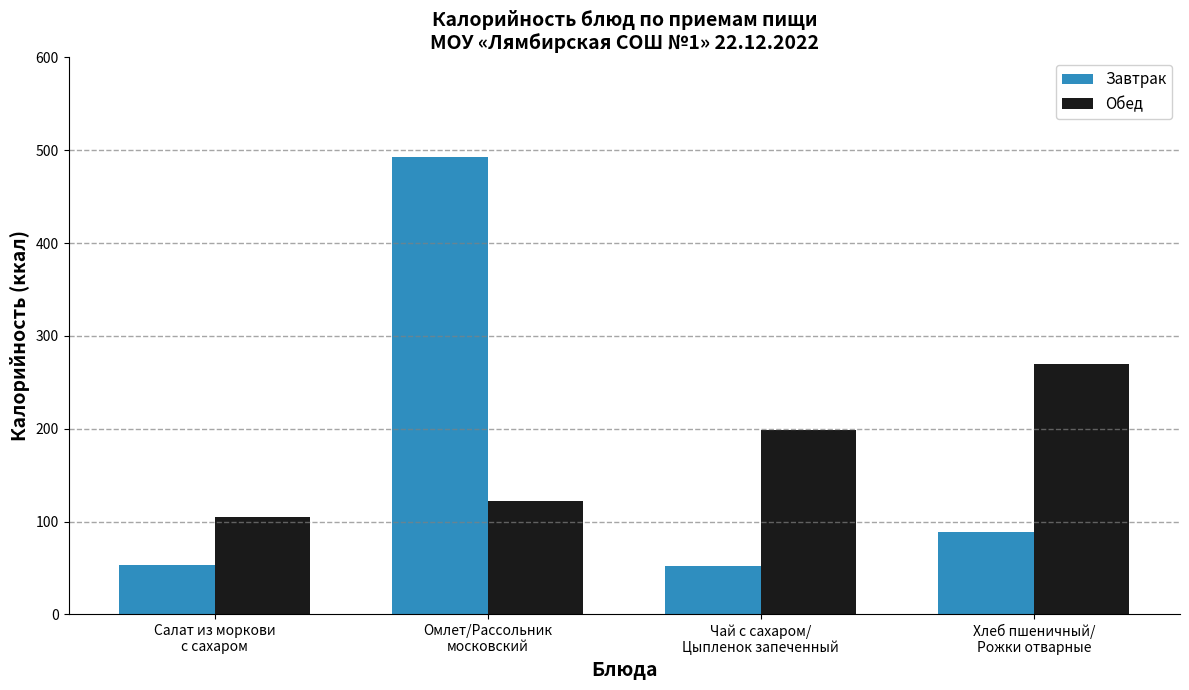

What is the difference between the second highest and minimum values in the Завтрак series?

36.5